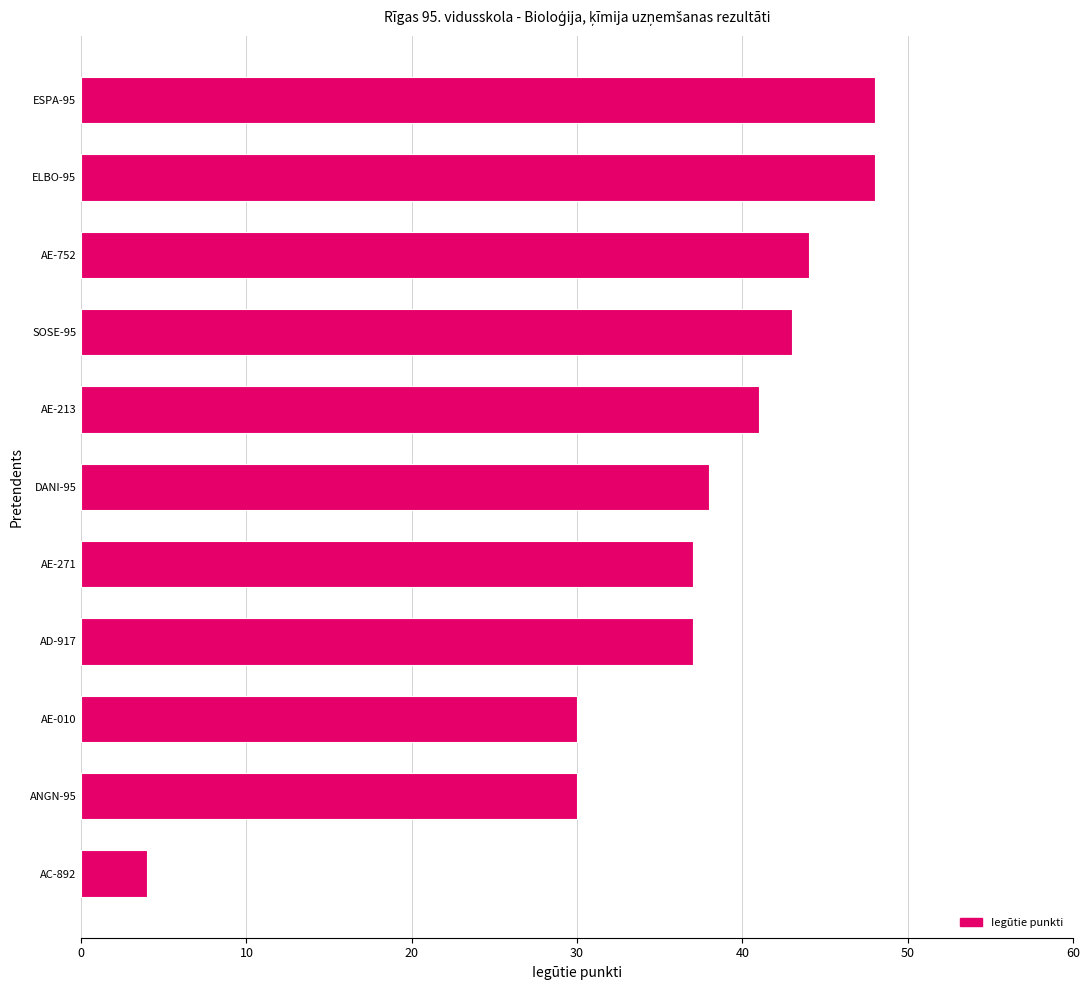

What is the smallest value displayed?

4